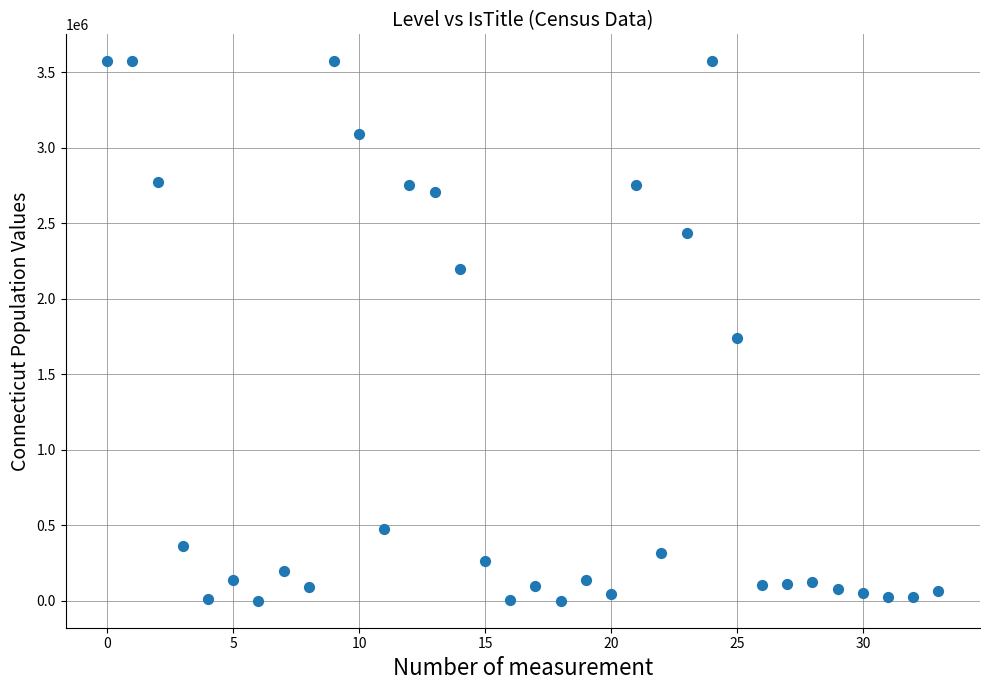

What is the range of Y values (max minus min)?

3573047